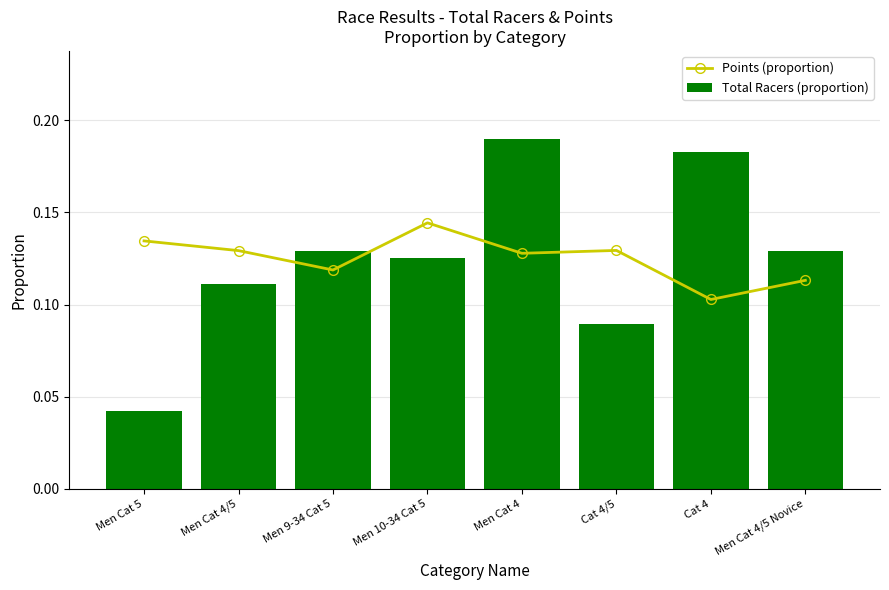

The value of Total Racers (proportion) at Cat 4 is 0.2. True or false?

True